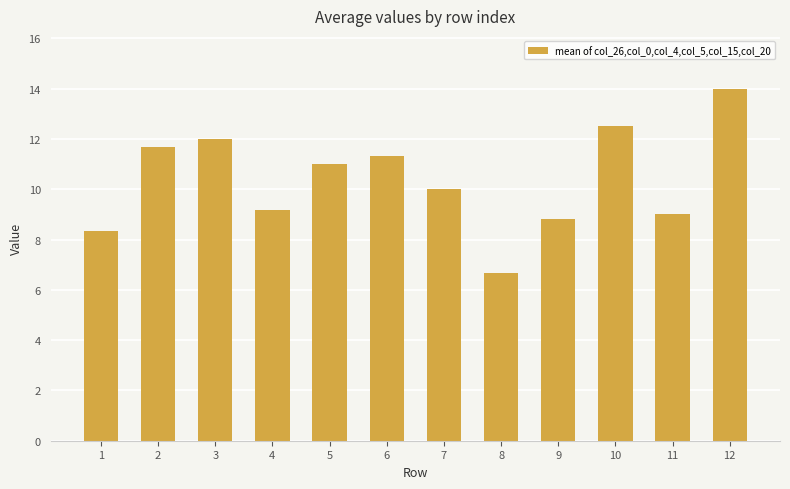

What is the value of the 12th bar from the left?

14.0